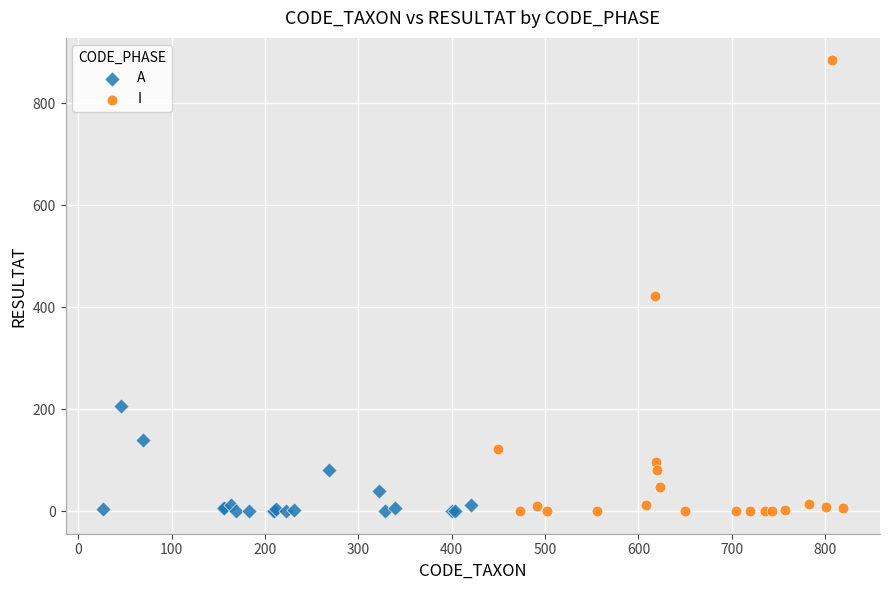

Which series contains the highest Y value?

I